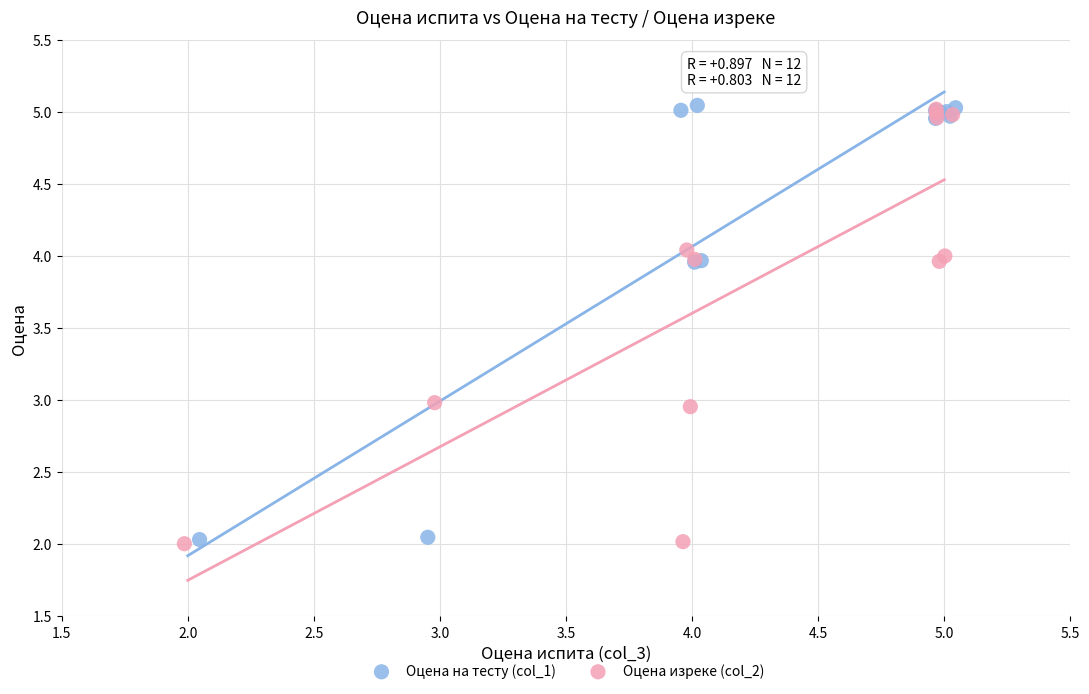

What are all the series names shown in the legend?

Оцена на тесту (col_1), Оцена изреке (col_2)